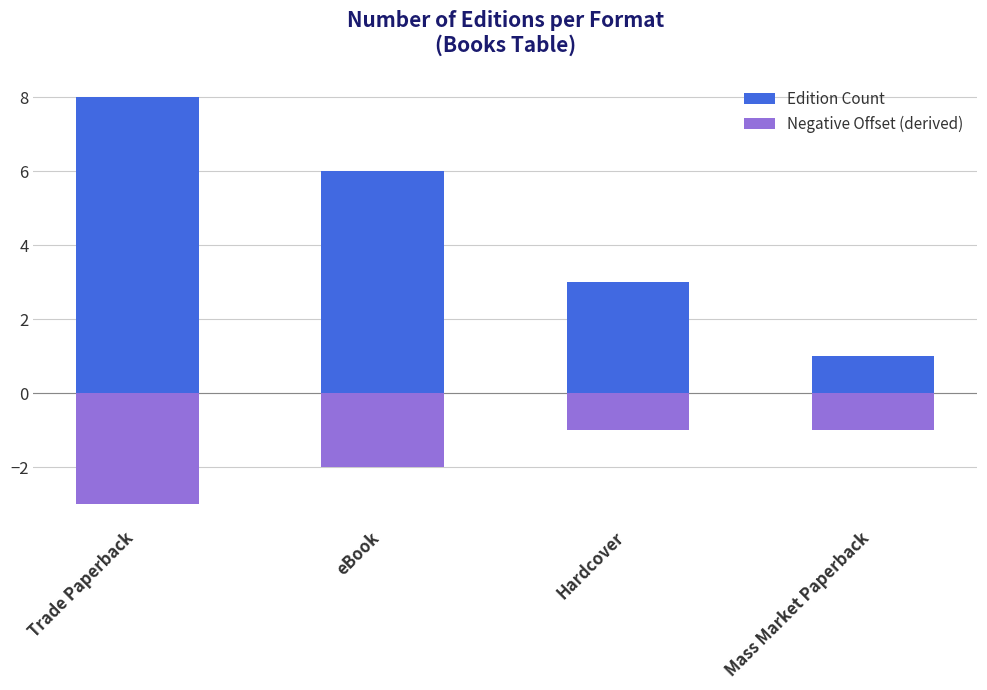

What is the label of the 3rd bar from the right?

eBook